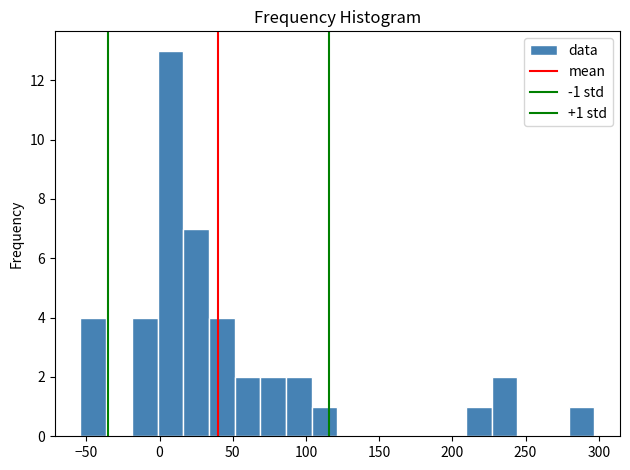

Read against the x-axis, roughly where is the centre of the tallest bar?

5